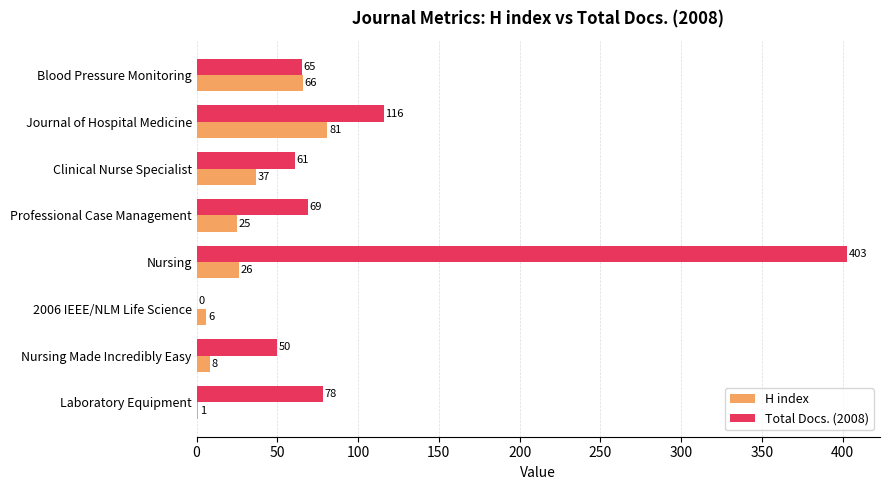

Count the number of categories in the chart.

8